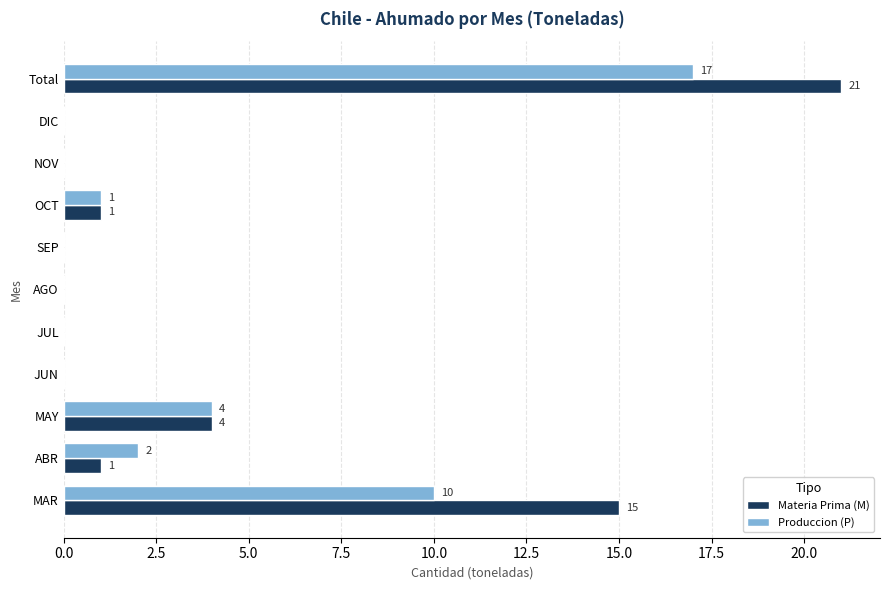

Between JUN and Total, which series saw the biggest shift?

Materia Prima (M)